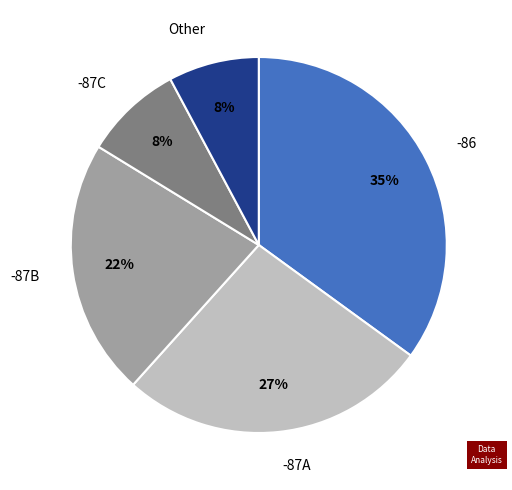

Approximately how many times larger is the value at -87C compared to -87B?

0.4